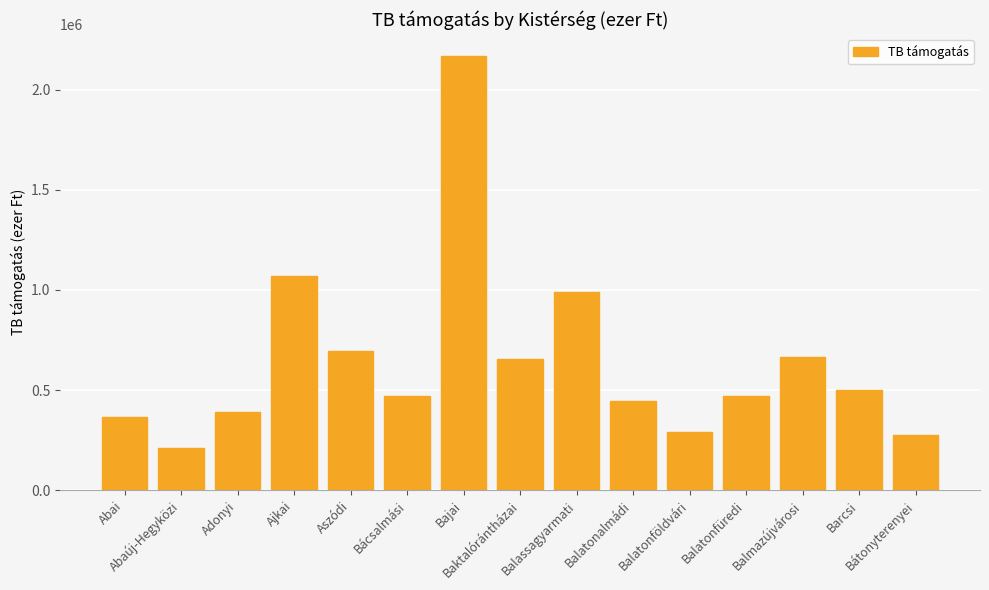

Is it true that the value at Balatonfüredi is 699357.2?

False